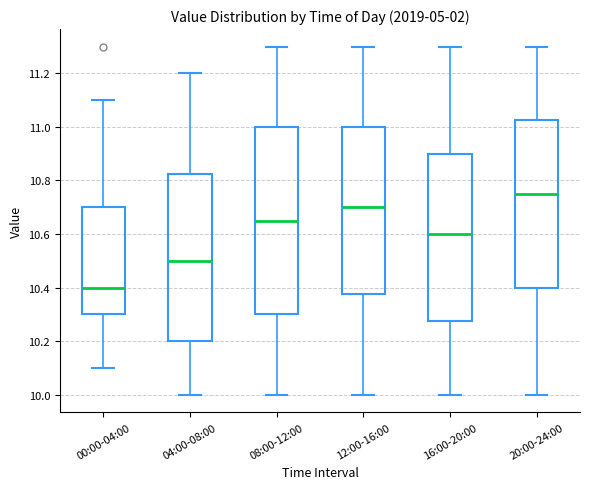

Reading left to right, transcribe this box plot: for each box, give where its median line is, the range the box spans, and where its two whiskers end, as read against the y-axis. The values are not printed on the chart, so give them approximately, as read against the axis.

00:00-04:00: median 10.40, box 10.30 to 10.70, whiskers 10.10 to 11.10
04:00-08:00: median 10.50, box 10.20 to 10.82, whiskers 10.00 to 11.20
08:00-12:00: median 10.66, box 10.30 to 11.00, whiskers 10.00 to 11.30
12:00-16:00: median 10.70, box 10.38 to 11.00, whiskers 10.00 to 11.30
16:00-20:00: median 10.60, box 10.28 to 10.90, whiskers 10.00 to 11.30
20:00-24:00: median 10.76, box 10.40 to 11.02, whiskers 10.00 to 11.30